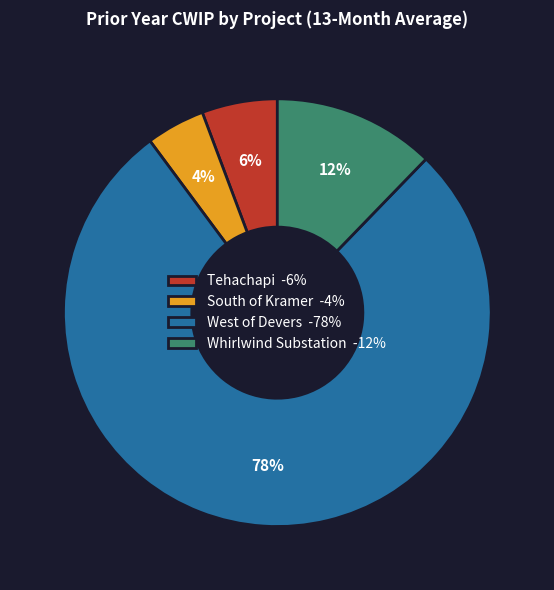

Does any single category account for the majority?

Yes